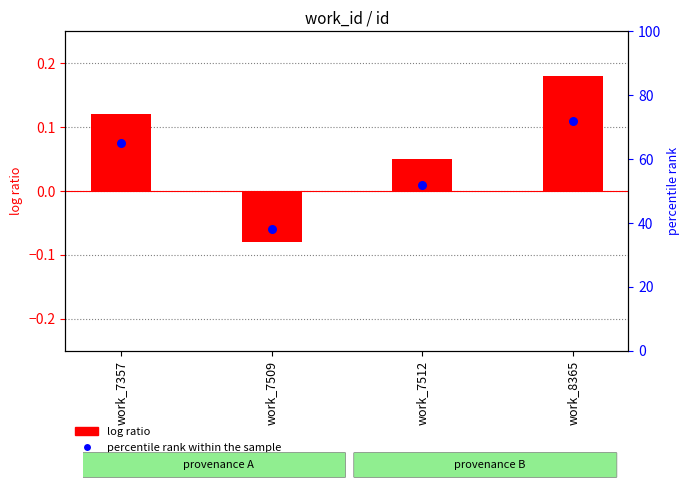

Which series has the largest Y range (max minus min)?

percentile rank within the sample